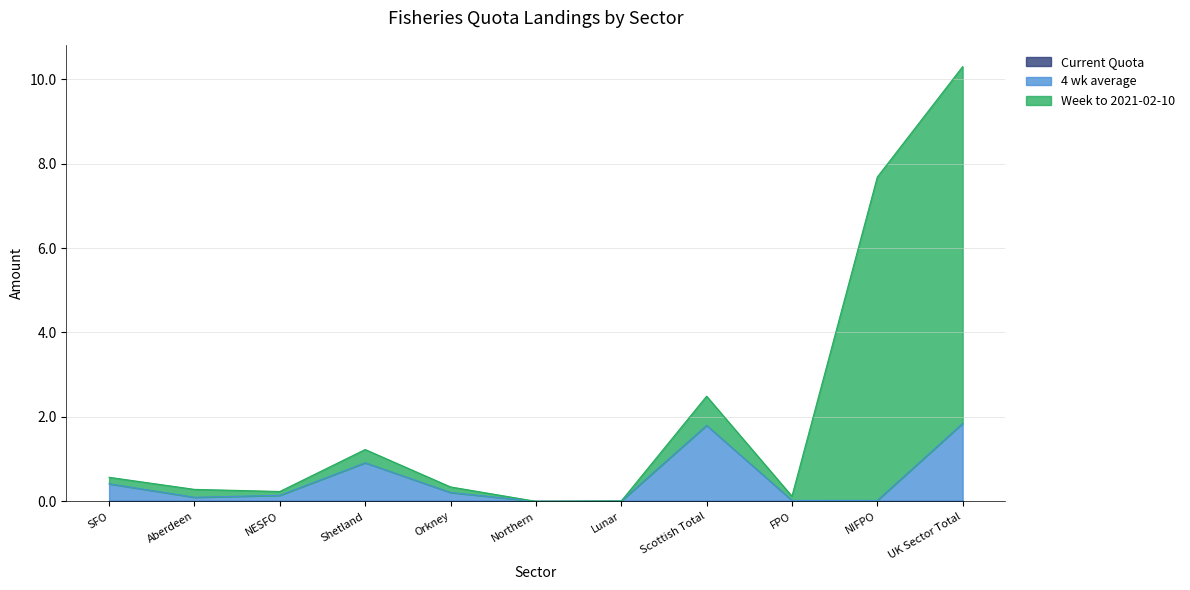

At how many categories does at least one series exceed 9?

1